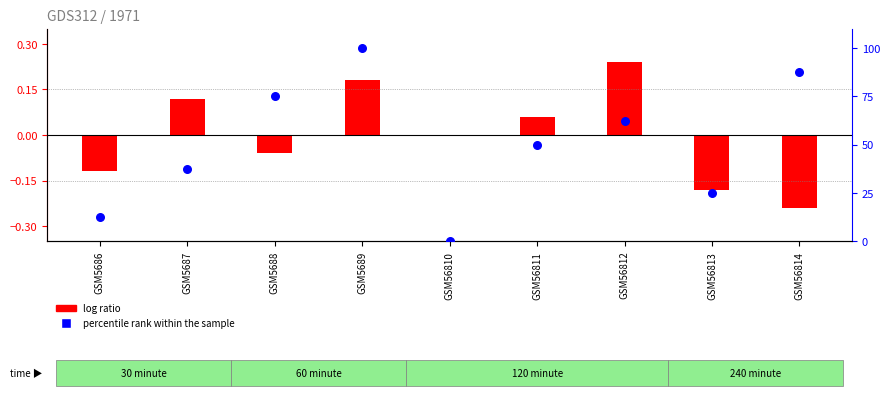

Is the value of percentile rank within the sample at GSM5686 greater than the value of log ratio at GSM56813?

Yes